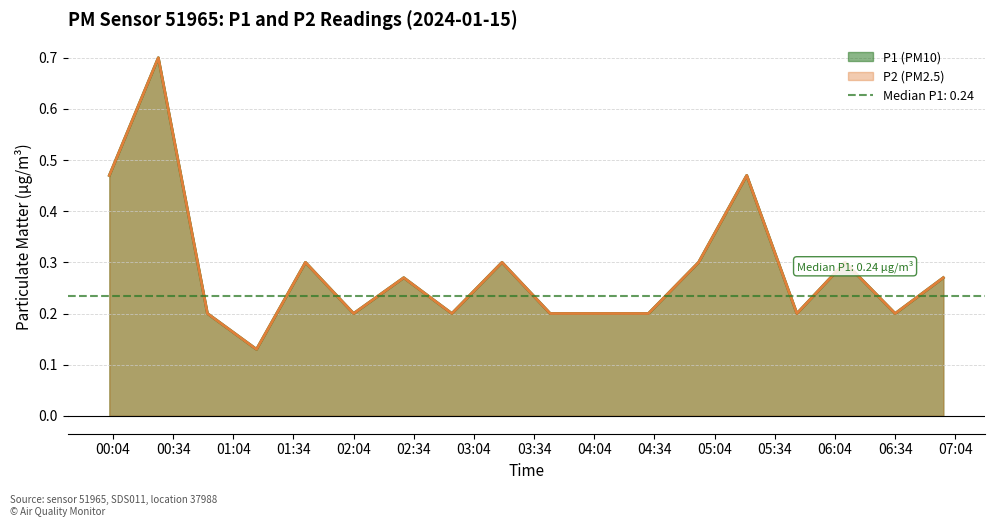

The P2 series shows 0.2 at 01:15. True or false?

False